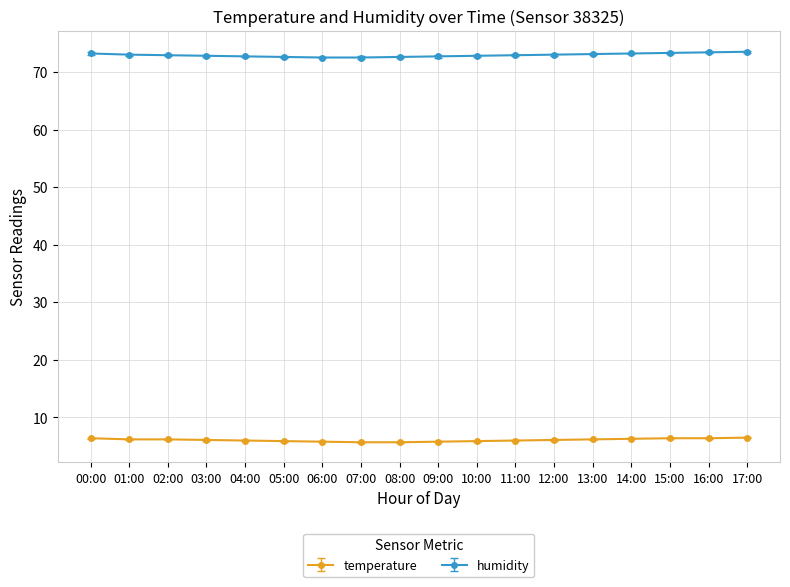

How many lines are shown in the chart?

2